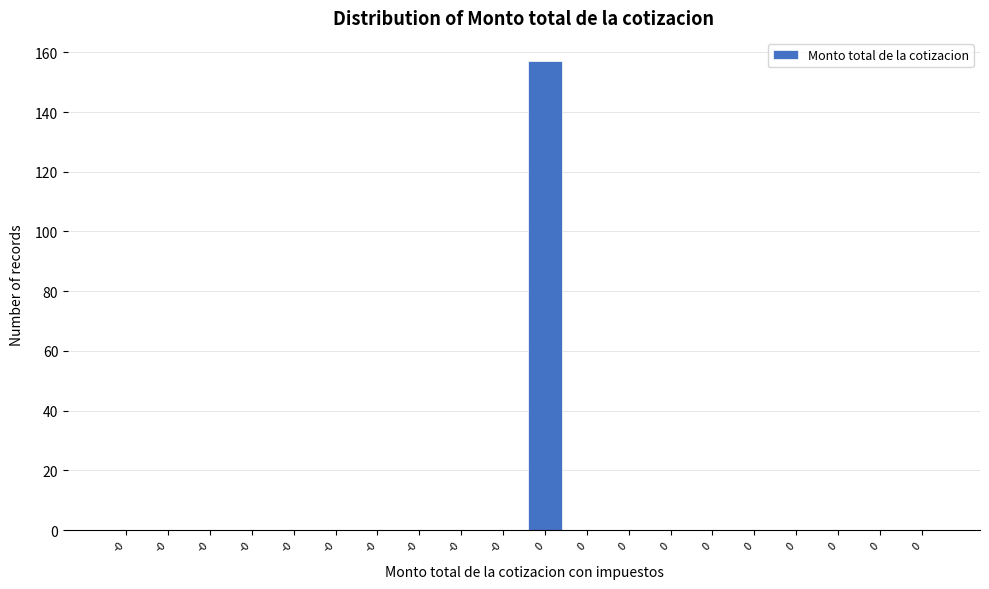

Are the bars horizontal?

No